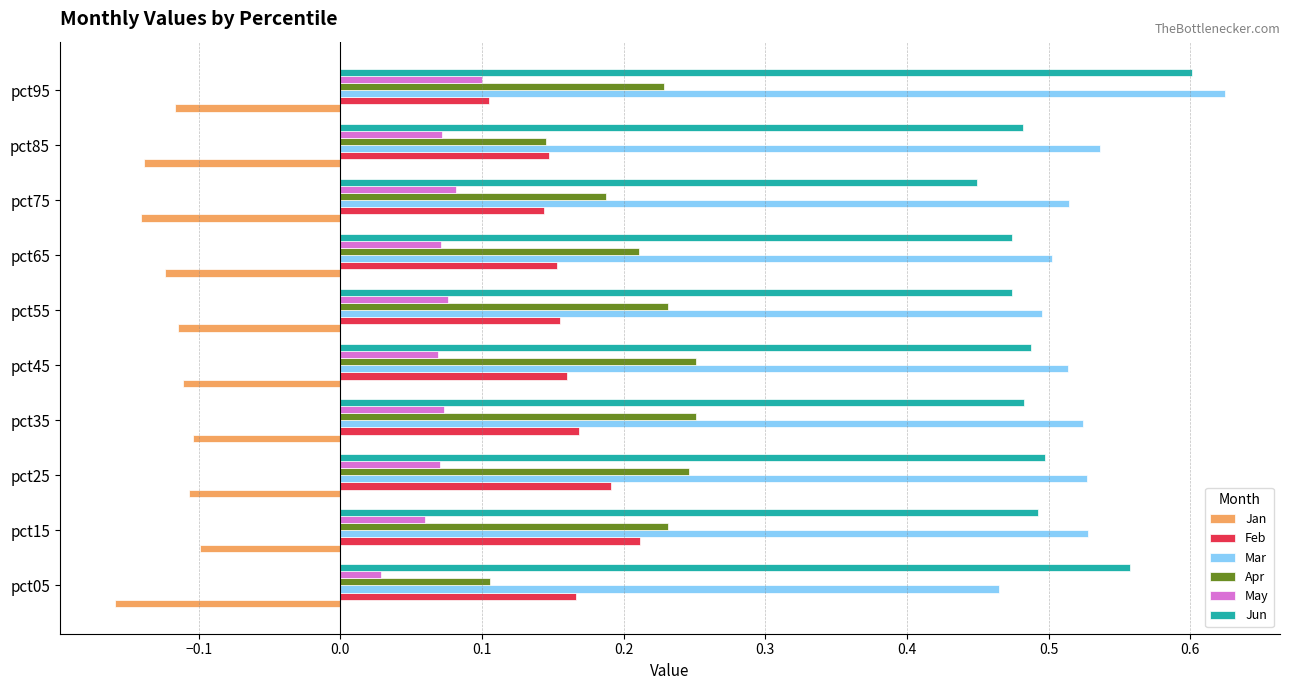

Which category has the lowest value in the Jun series?

pct75